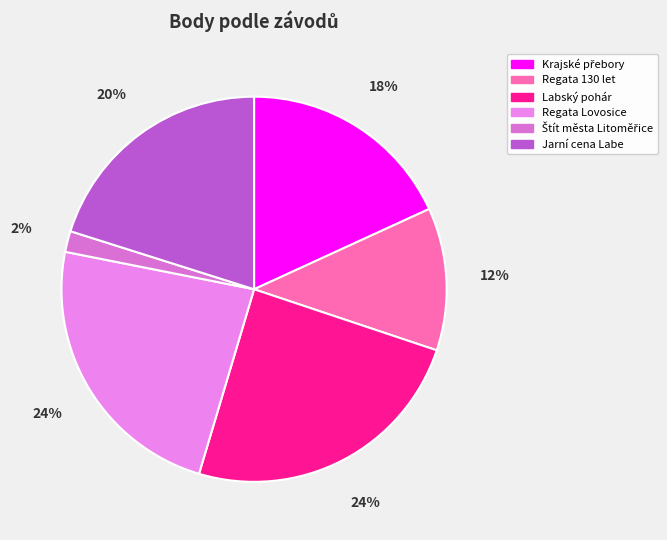

To the nearest percent, what is the average slice percentage?

17%